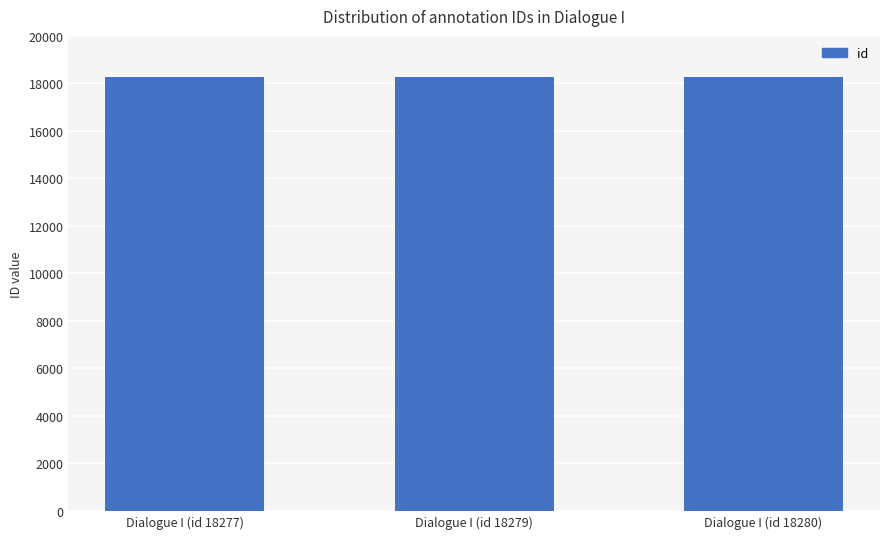

What is the ratio of the value at Dialogue I (id 18277) to the value at Dialogue I (id 18280)?

1.0